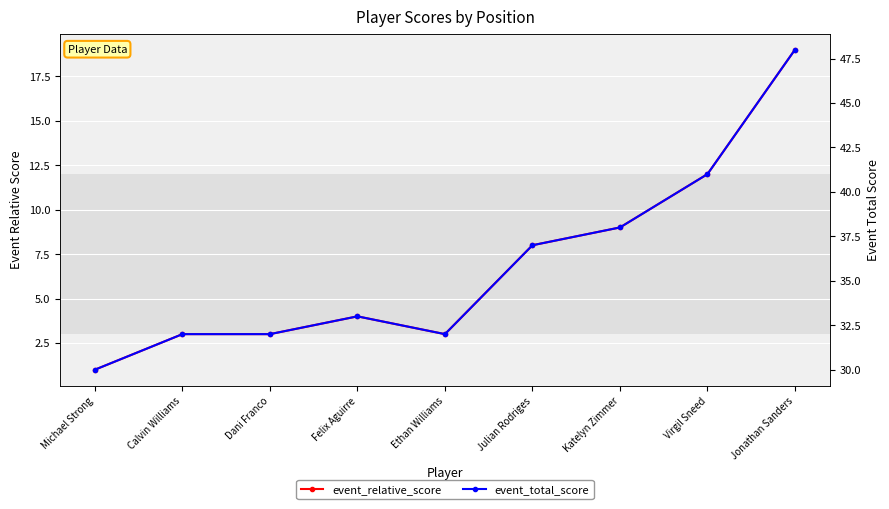

List the series in order of their peak value, highest first.

event_total_score, event_relative_score